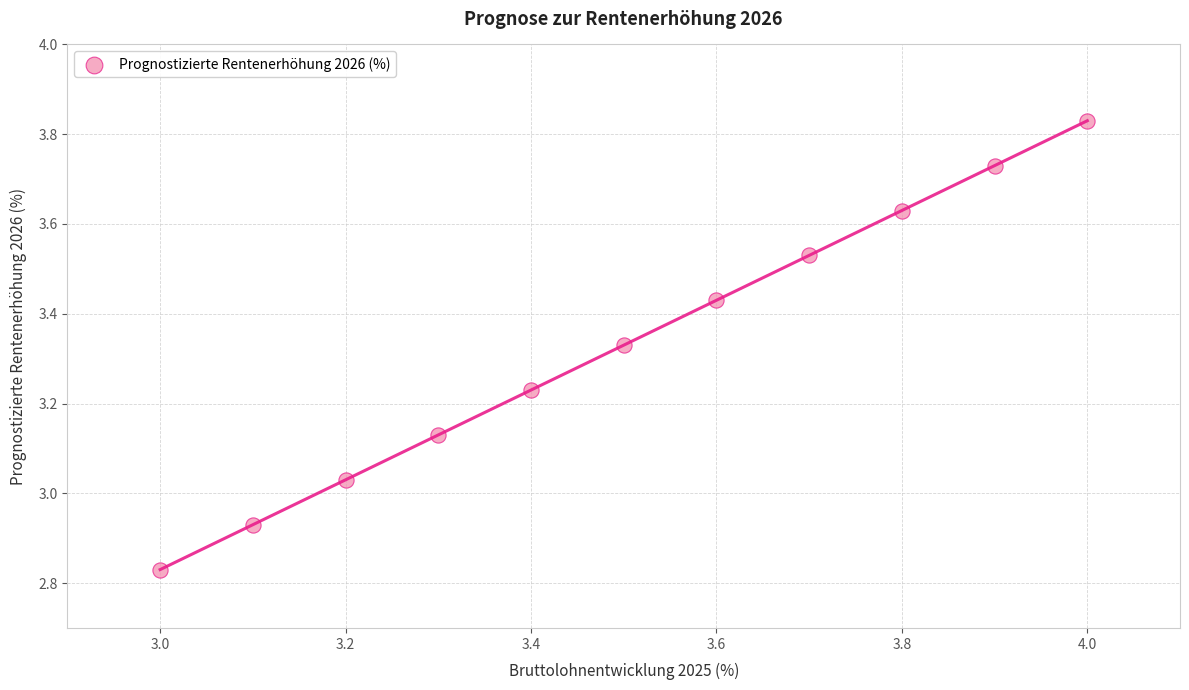

What is the range of Y values (max minus min)?

1.0